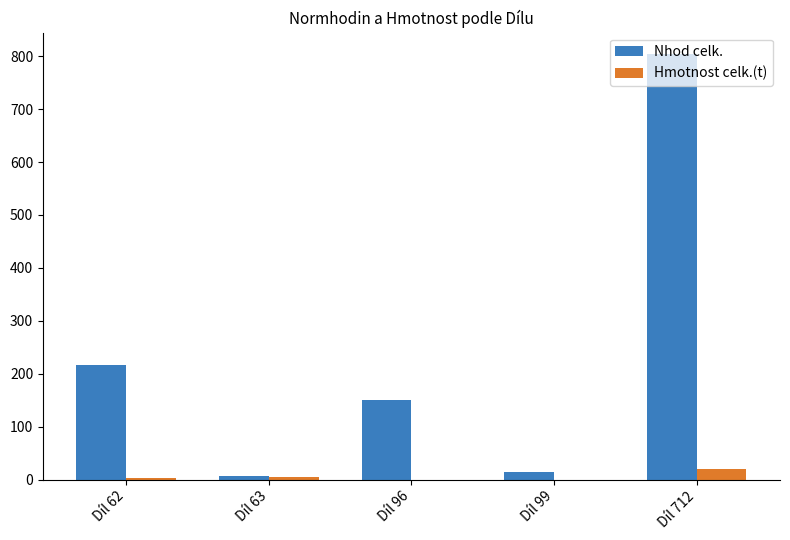

At which category is the sum across all series the highest?

Díl 712